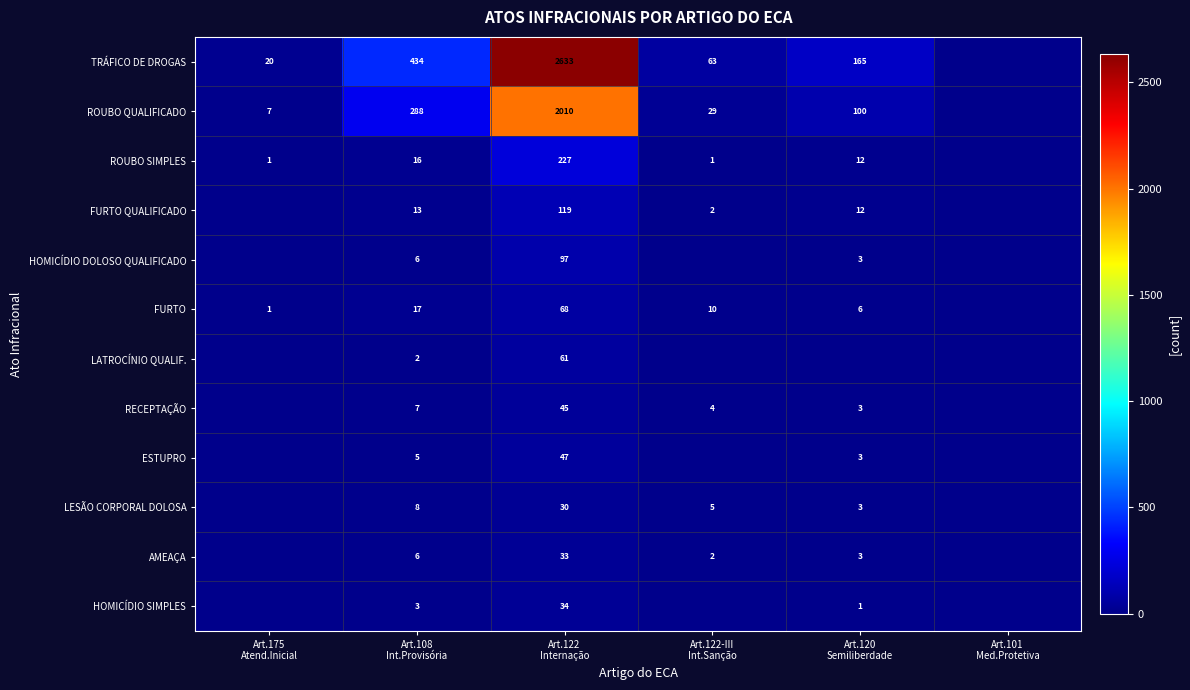

What is the difference between the second highest and second lowest values in the ROUBO QUALIFICADO series?

281